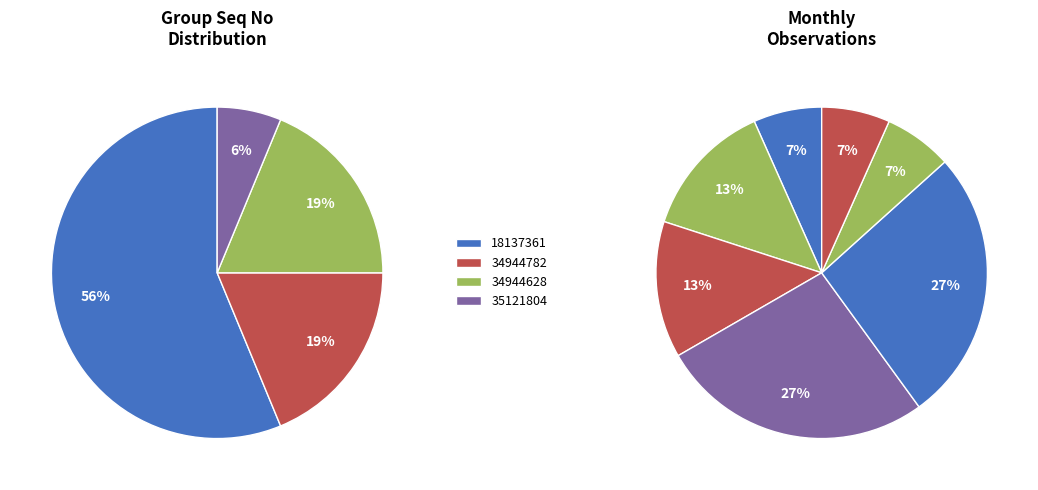

Count the number of slices in the pie.

4